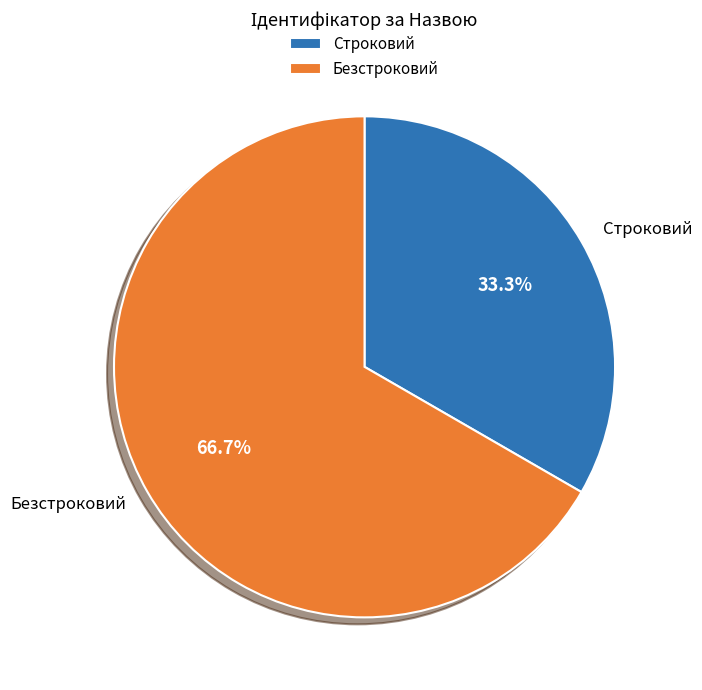

The Безстроковий slice represents 60% of the pie. True or false?

False